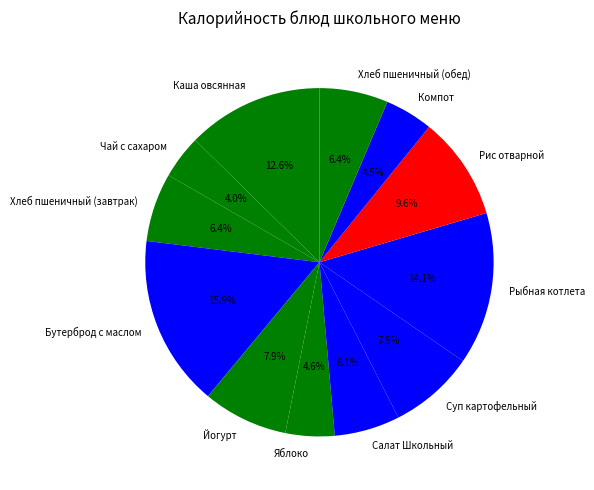

Does Каша овсянная represent more than half of the total?

No